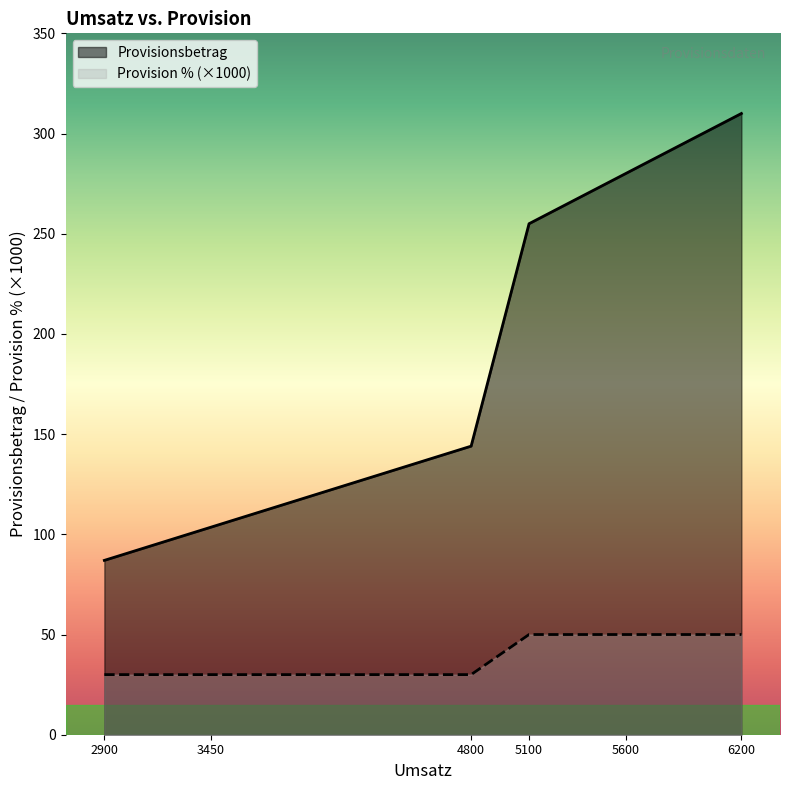

Which series has the largest total across all categories?

Provisionsbetrag